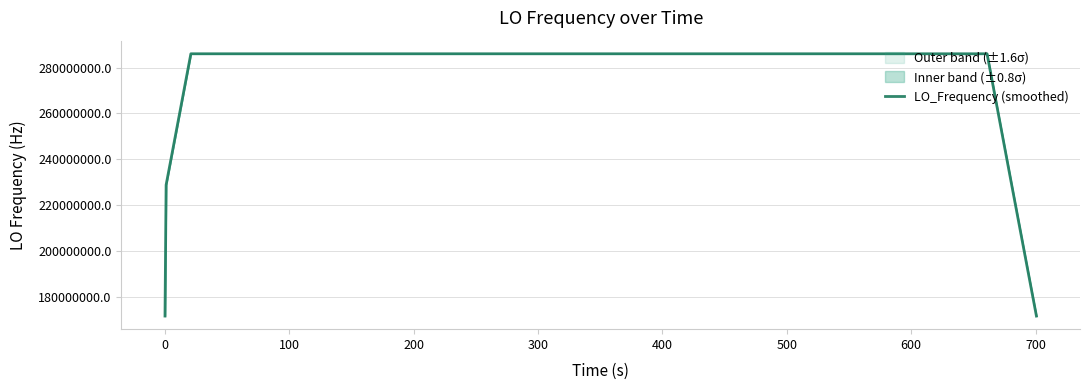

What is the difference between the maximum and minimum values?

114418802.3